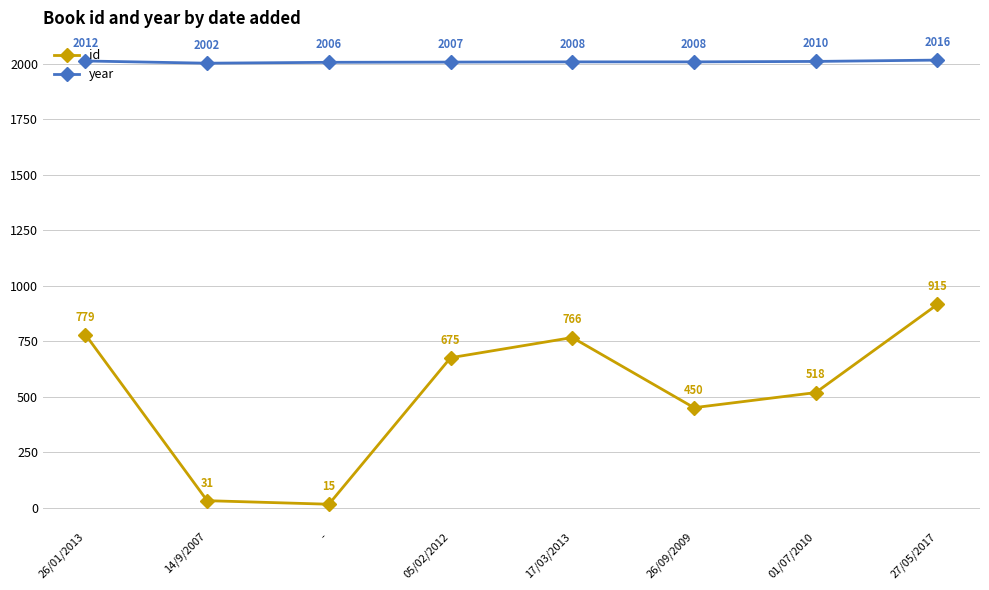

True or false: year and id cross at least once.

False